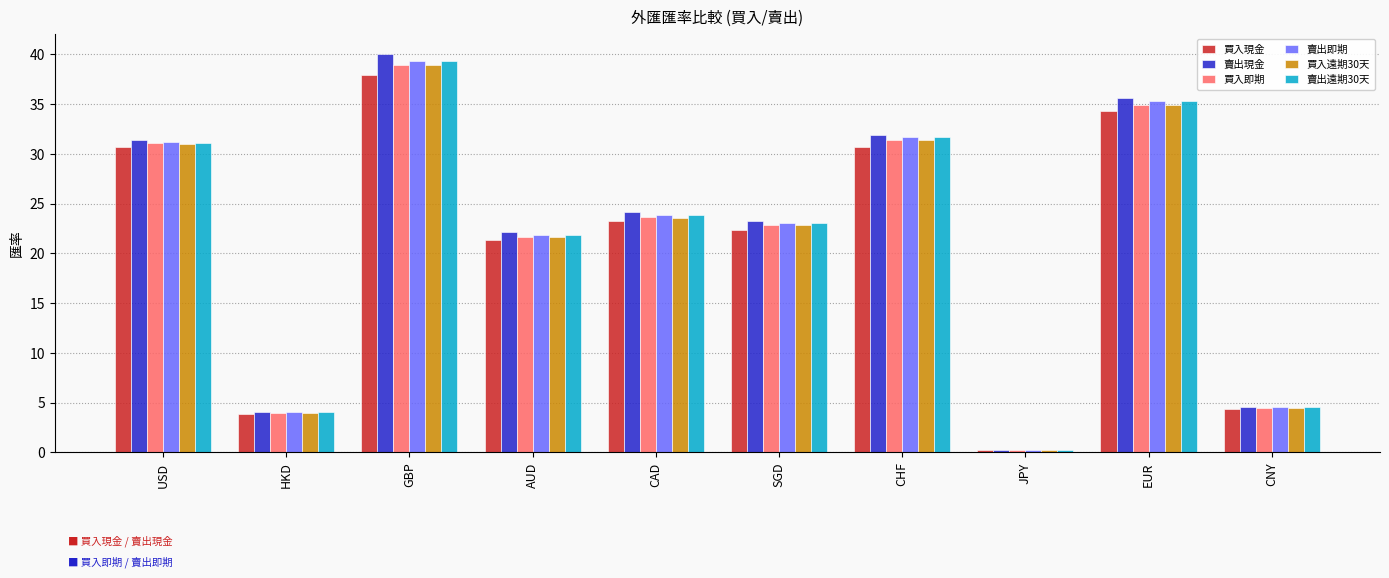

Which label corresponds to the largest value in the chart?

GBP